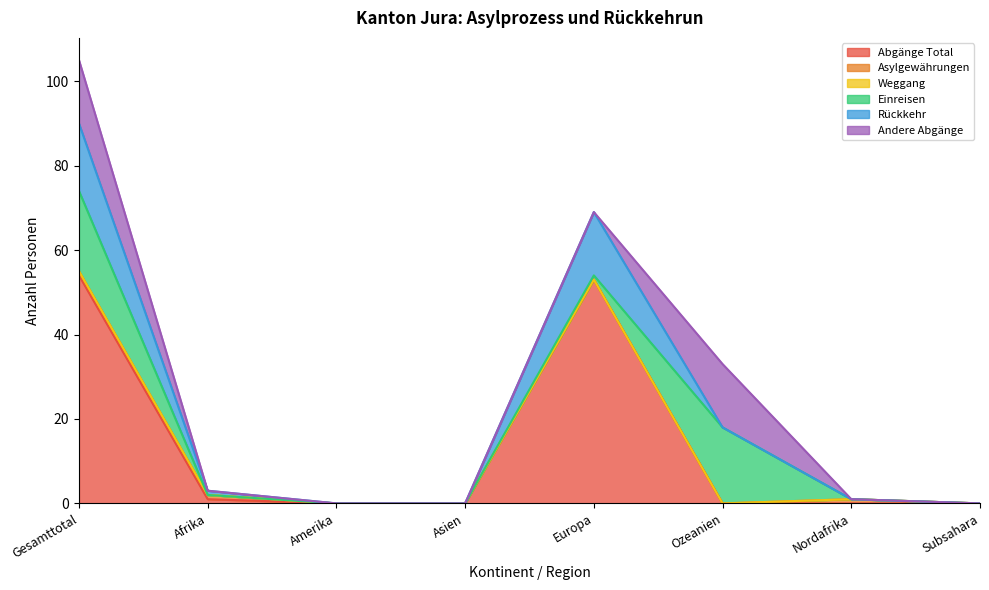

Between Afrika and Nordafrika, which series saw the biggest shift?

Abgänge Total